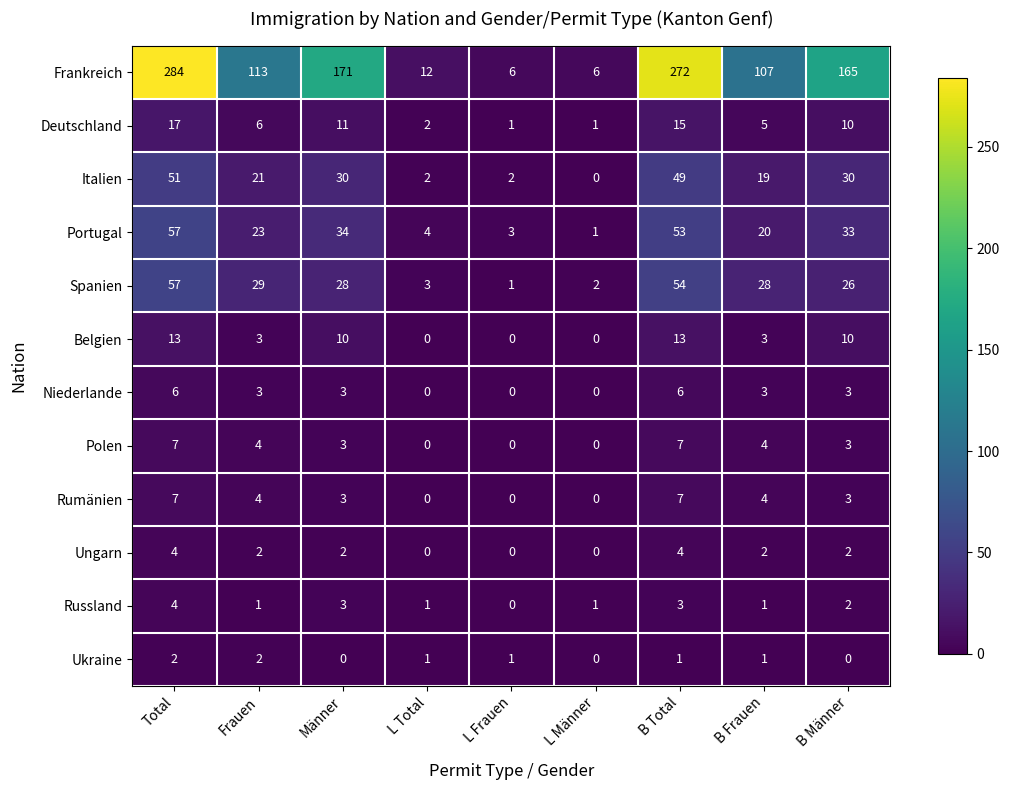

Rank the categories by Portugal value from lowest to highest.

L Männer, L Frauen, L Total, B Frauen, Frauen, B Männer, Männer, B Total, Total